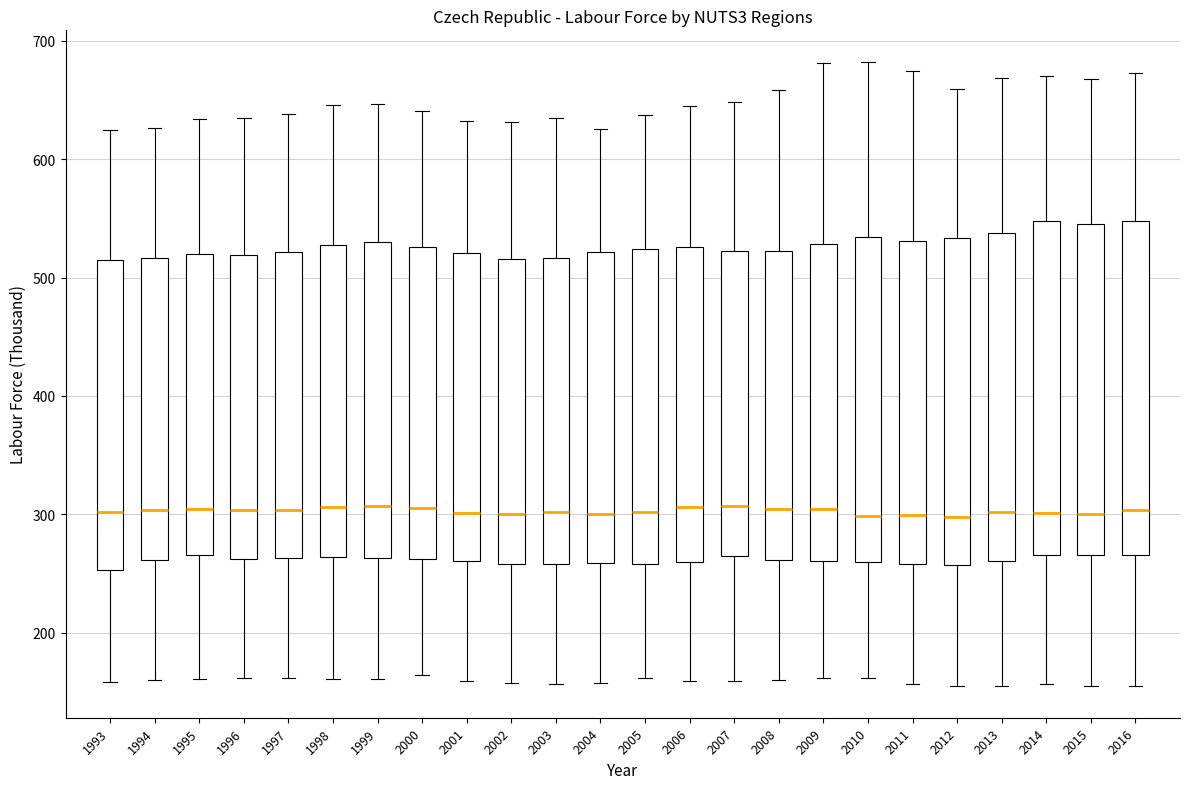

Reading left to right, transcribe this box plot: for each box, give where its median line is, the range the box spans, and where its two whiskers end, as read against the y-axis. The values are not printed on the chart, so give them approximately, as read against the axis.

1993: median 300, box 250 to 510, whiskers 160 to 620
1994: median 300, box 260 to 520, whiskers 160 to 630
1995: median 300, box 270 to 520, whiskers 160 to 630
1996: median 300, box 260 to 520, whiskers 160 to 630
1997: median 300, box 260 to 520, whiskers 160 to 640
1998: median 310, box 260 to 530, whiskers 160 to 650
1999: median 310, box 260 to 530, whiskers 160 to 650
2000: median 310, box 260 to 530, whiskers 160 to 640
2001: median 300, box 260 to 520, whiskers 160 to 630
2002: median 300, box 260 to 520, whiskers 160 to 630
2003: median 300, box 260 to 520, whiskers 160 to 630
2004: median 300, box 260 to 520, whiskers 160 to 630
2005: median 300, box 260 to 520, whiskers 160 to 640
2006: median 310, box 260 to 530, whiskers 160 to 650
2007: median 310, box 260 to 520, whiskers 160 to 650
2008: median 300, box 260 to 520, whiskers 160 to 660
2009: median 300, box 260 to 530, whiskers 160 to 680
2010: median 300, box 260 to 530, whiskers 160 to 680
2011: median 300, box 260 to 530, whiskers 160 to 670
2012: median 300, box 260 to 530, whiskers 150 to 660
2013: median 300, box 260 to 540, whiskers 150 to 670
2014: median 300, box 270 to 550, whiskers 160 to 670
2015: median 300, box 270 to 550, whiskers 160 to 670
2016: median 300, box 270 to 550, whiskers 150 to 670